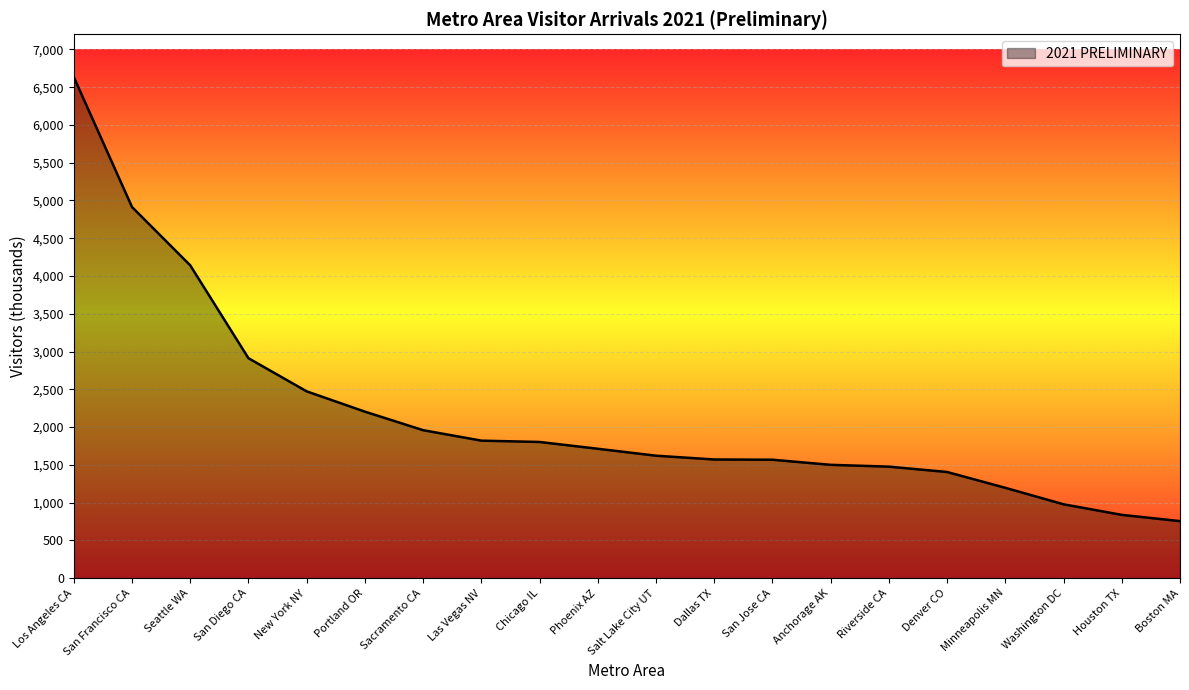

True or false: the data shows 2204.3 at Portland OR.

True